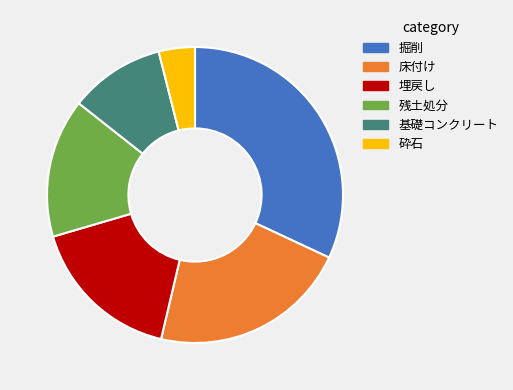

Rank the categories by value from lowest to highest.

砕石, 基礎コンクリート, 残土処分, 埋戻し, 床付け, 掘削